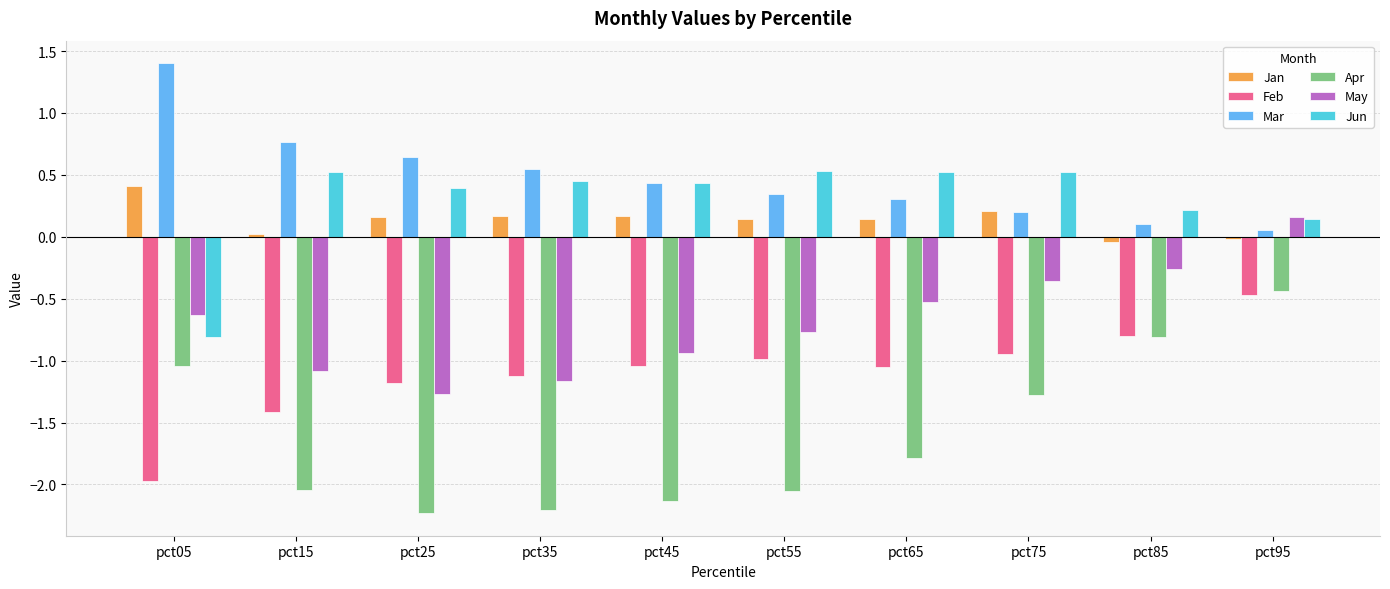

Is it true that May equals -1.1 at pct15?

True